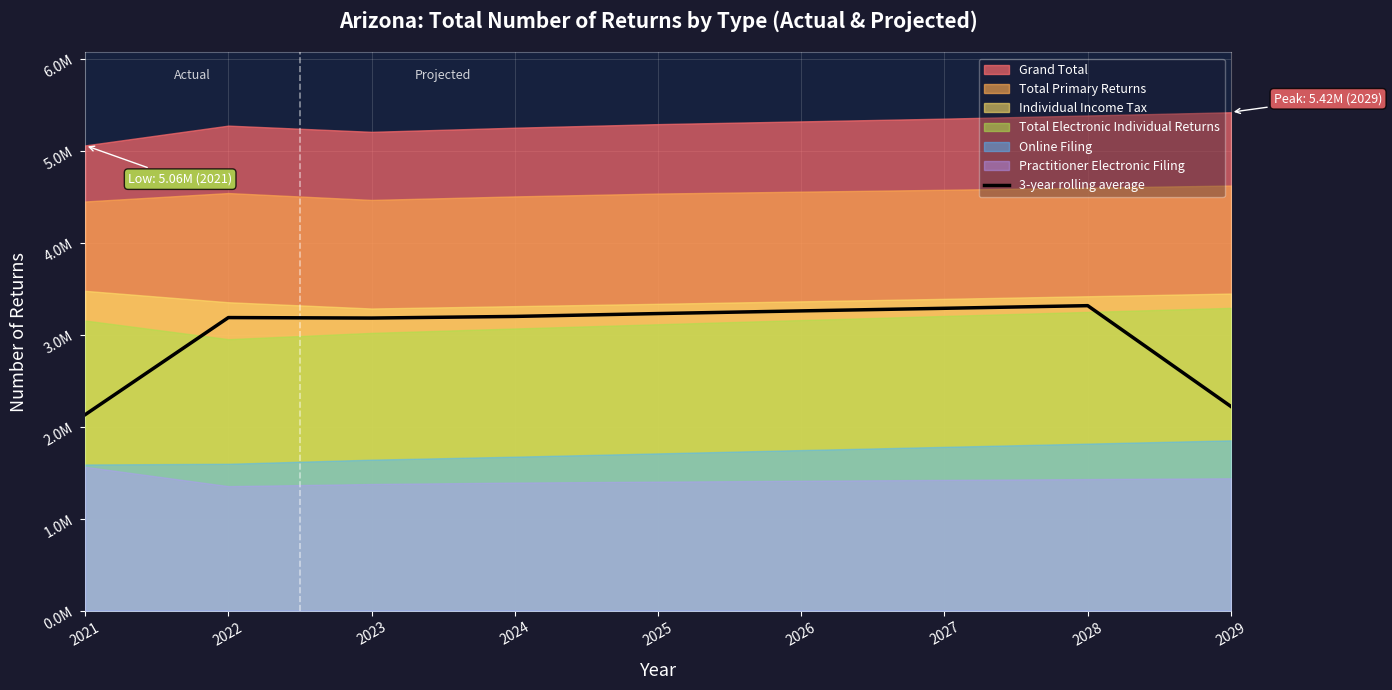

Reading right to left, list all the values displayed in this chart.

2220111.1	3315655.6	3287033.3	3258822.2	3229800.0	3198666.7	3181038.9	3186182.8	2130993.9